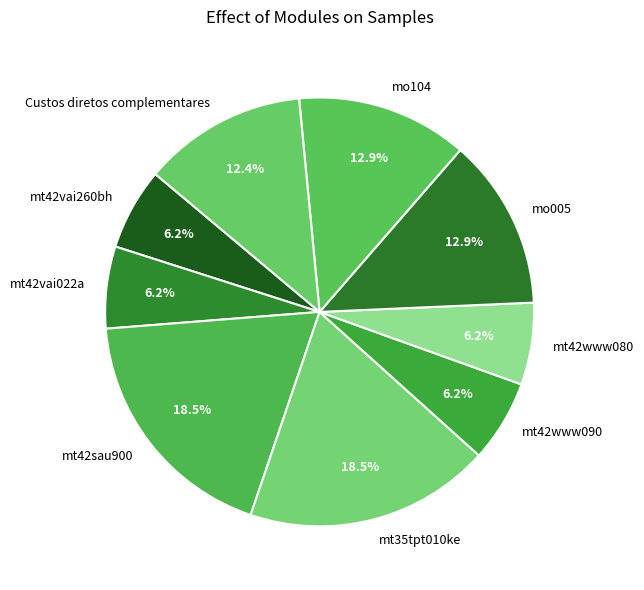

Does any single category account for the majority?

No